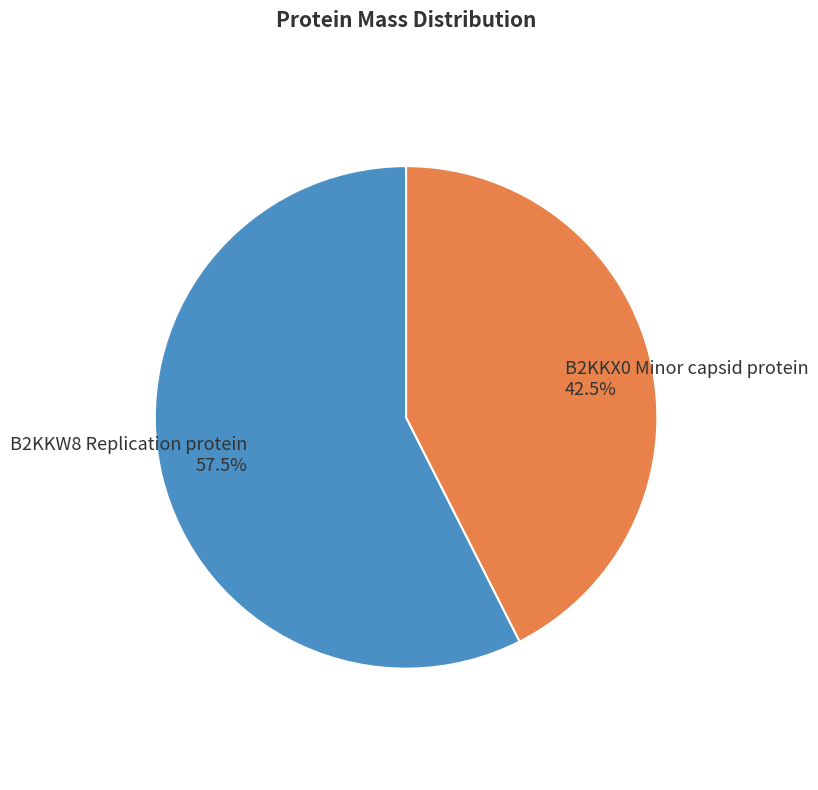

Is B2KKX0 Minor capsid protein the majority of the pie?

No